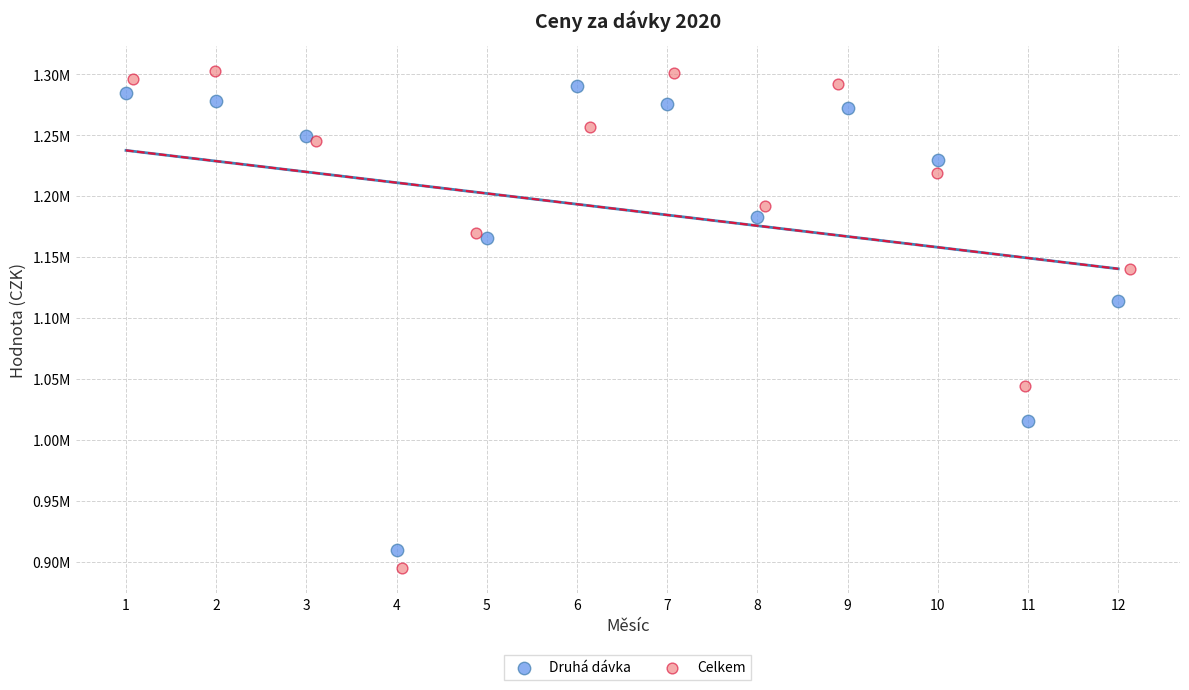

What are all the series names shown in the legend?

Druhá dávka, Celkem